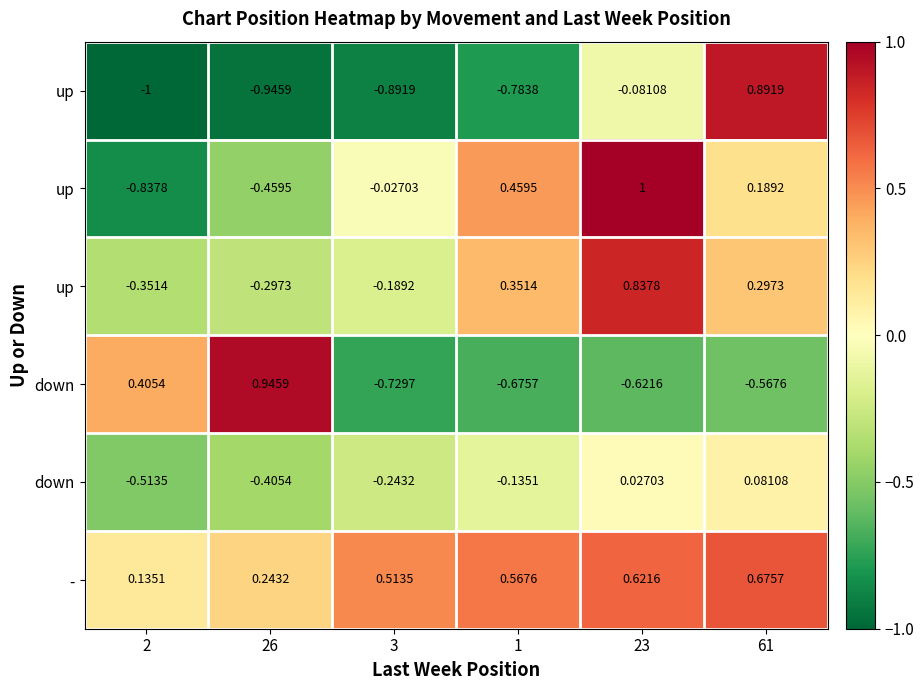

Which has a higher value, 61 or 3?

61